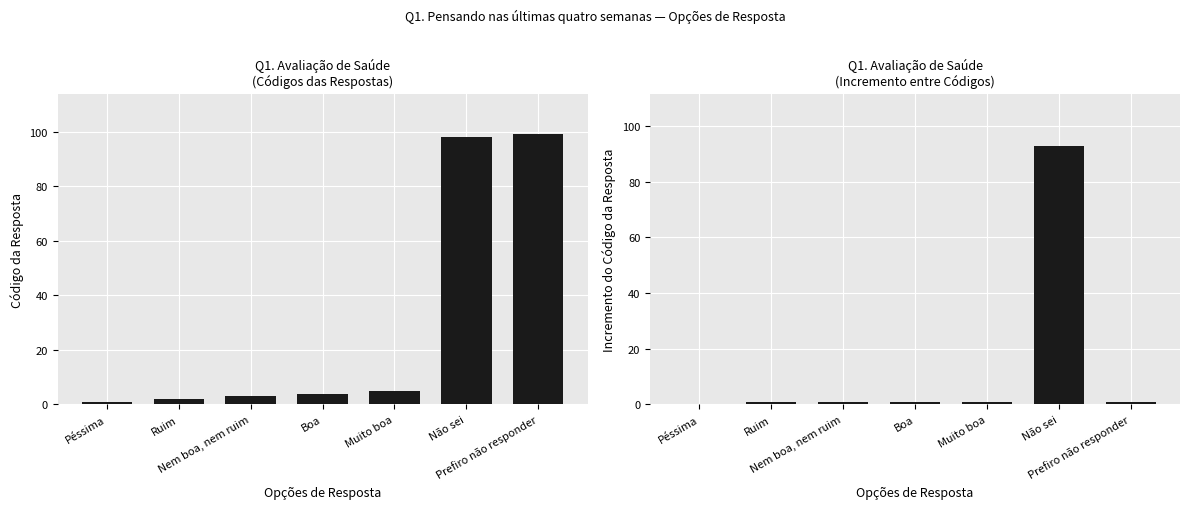

At which label is Incremento do Código closest to 46?

Ruim